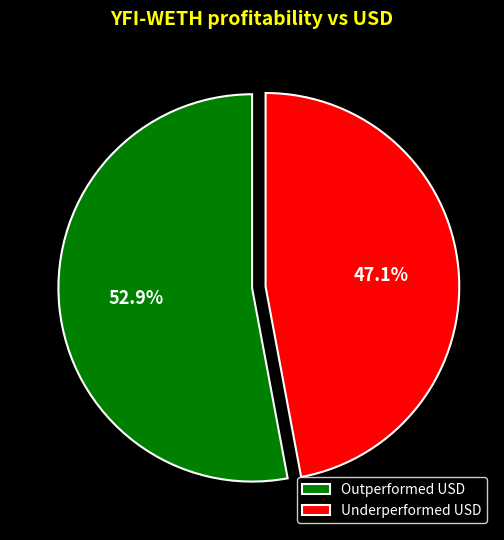

How many slices are in this pie chart?

2